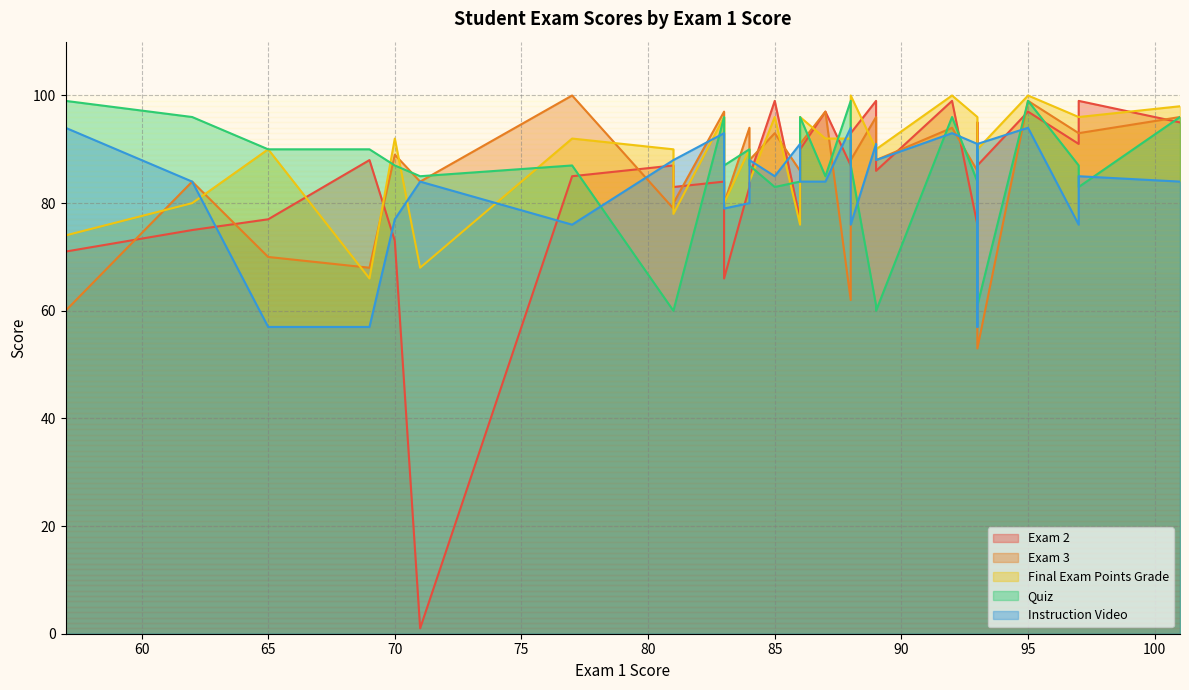

The Final Exam Points Grade series shows 78 at 81. True or false?

True